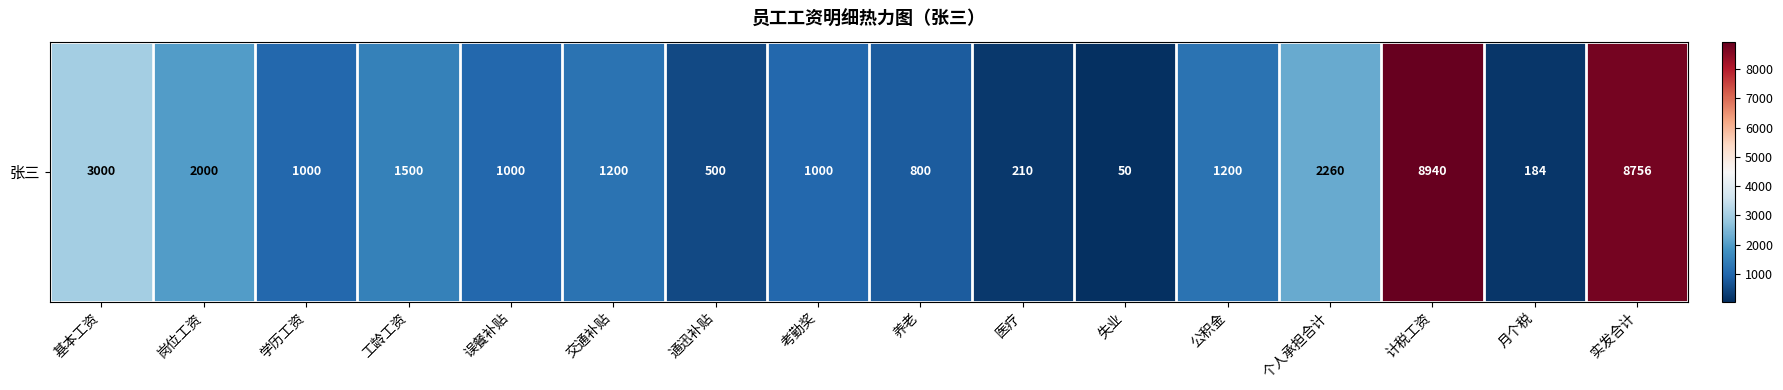

Reading left to right, what are all the values shown in this chart?

基本工资=3000	岗位工资=2000	学历工资=1000	工龄工资=1500	误餐补贴=1000	交通补贴=1200	通迅补贴=500	考勤奖=1000	养老=800	医疗=210	失业=50	公积金=1200	个人承担合计=2260	计税工资=8940	月个税=184	实发合计=8756